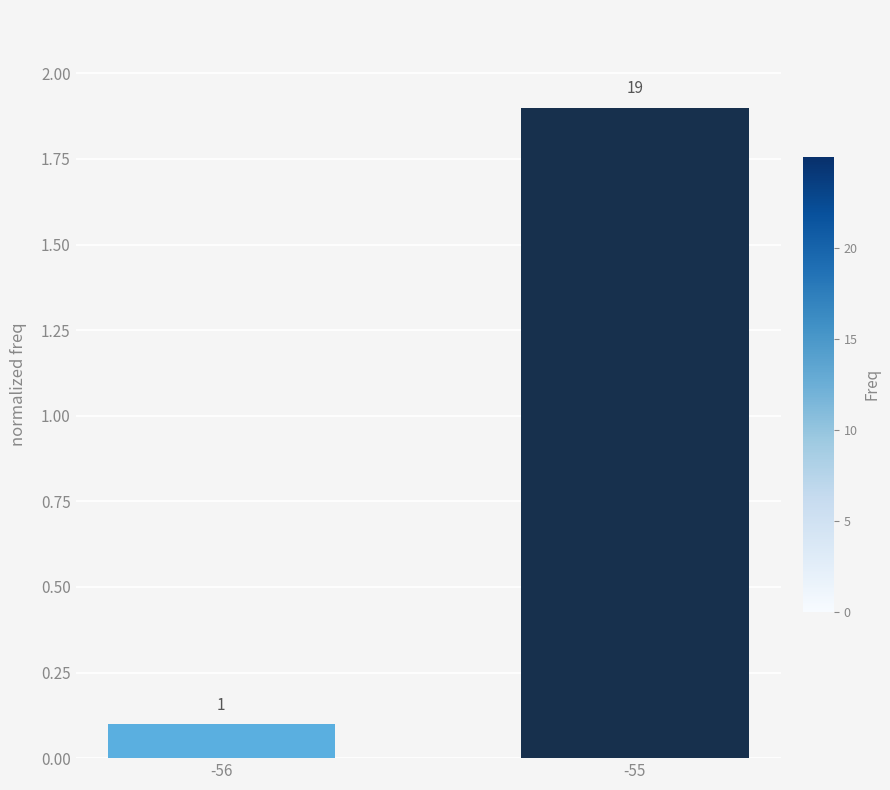

What is the greatest value displayed?

1.9